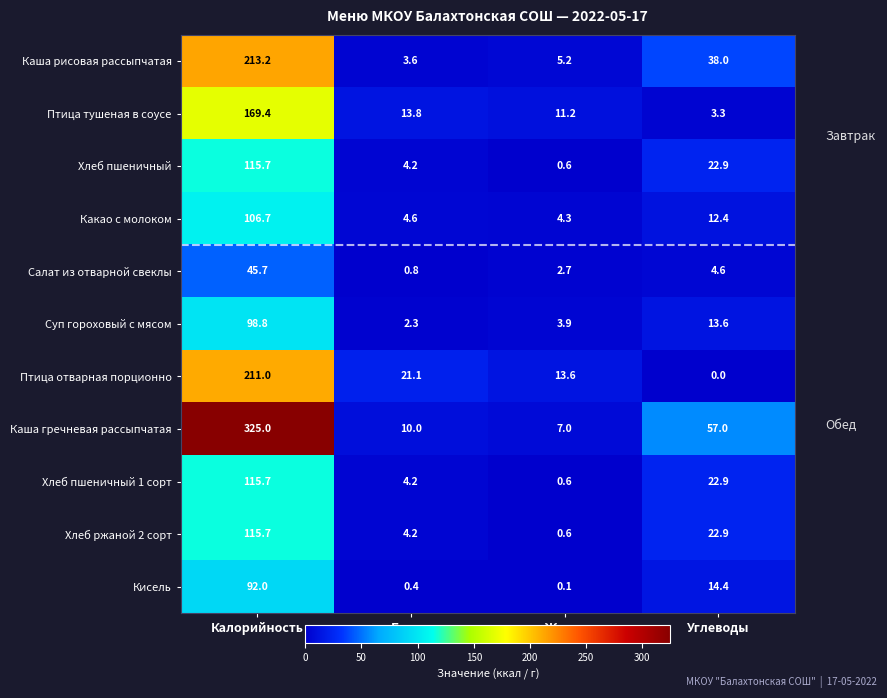

What is the approximate value of Хлеб пшеничный at Белки?

4.2